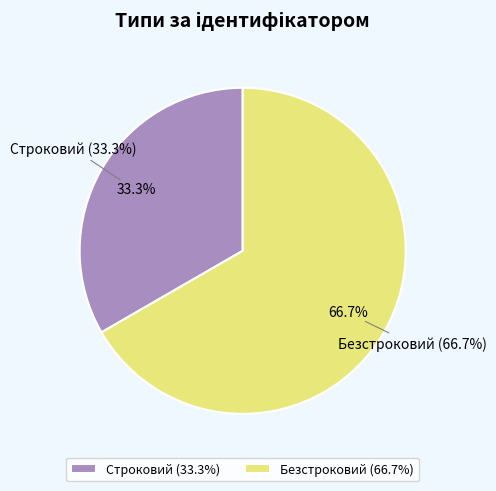

What is the smallest slice in the pie chart?

Строковий